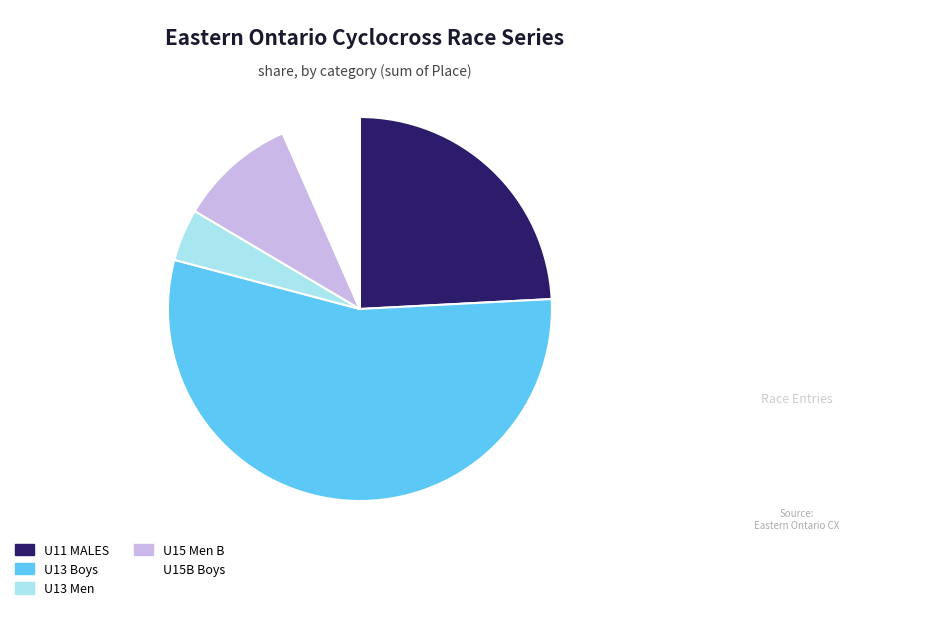

Which category has the biggest portion of the pie?

U13 Boys